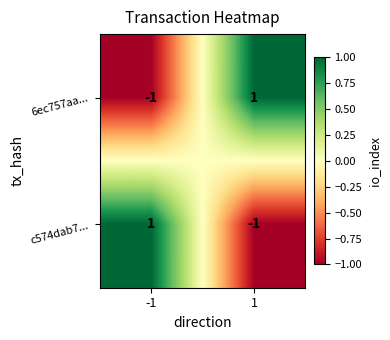

The 6ec757aa... series shows 1 at 1. True or false?

True